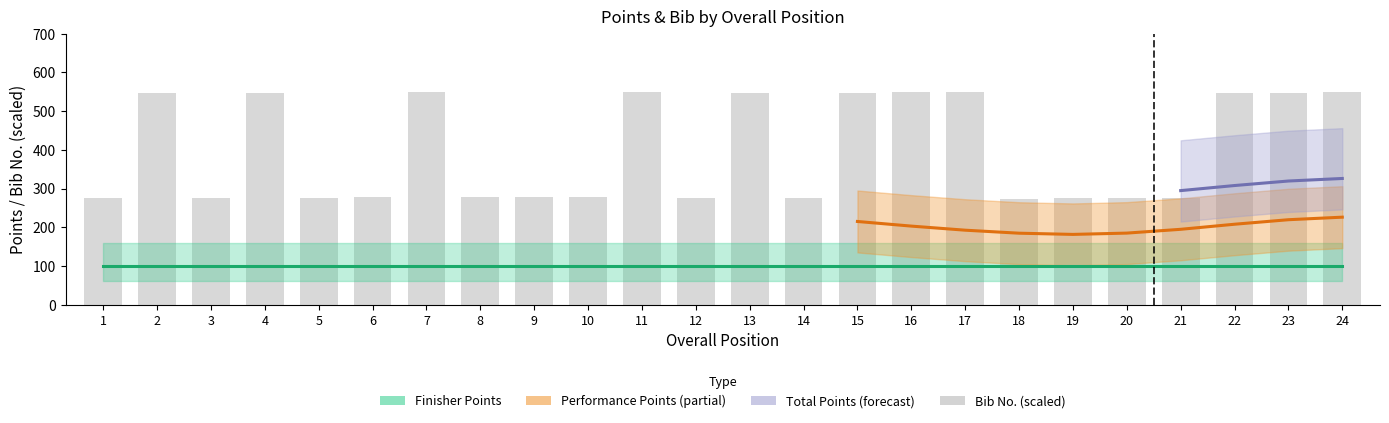

What is the ratio of the value at 14 to the value at 5?

1.0